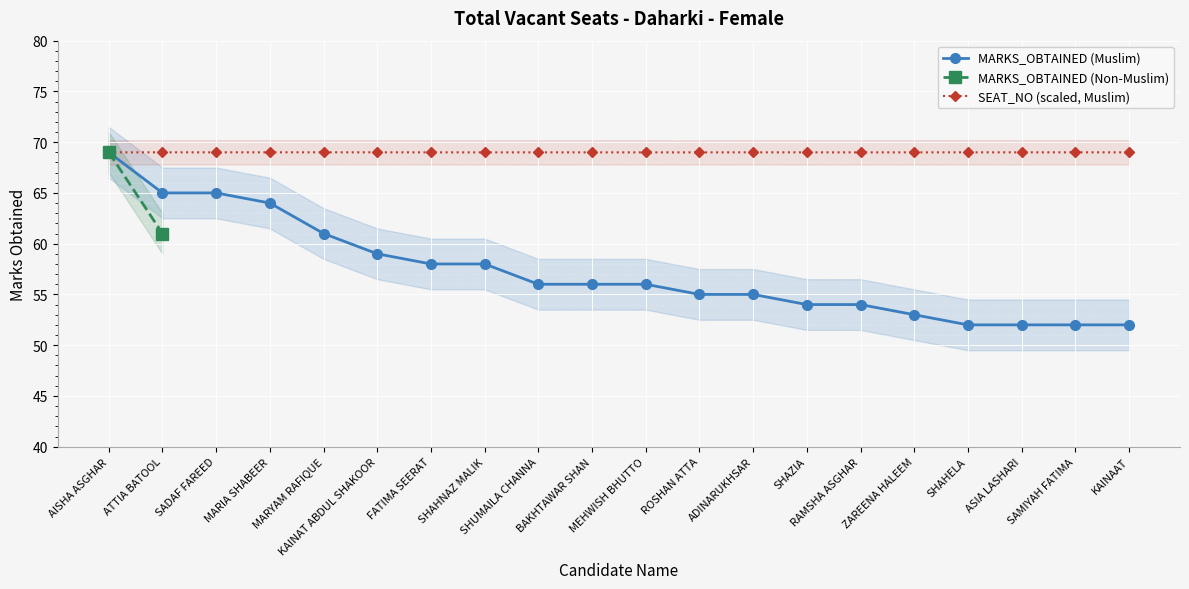

What is the maximum value shown in the chart?

69.0